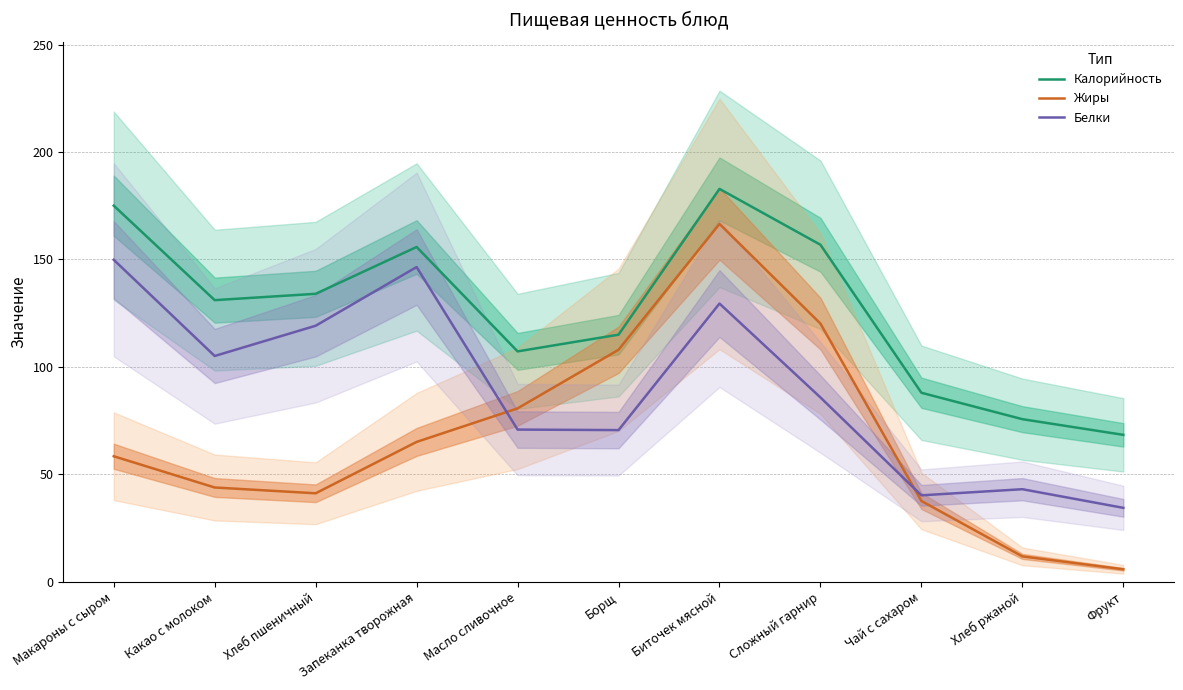

Reading left to right, extract all data points from this chart.

Калорийность: Макароны с сыром=175.0	Какао с молоком=131.0	Хлеб пшеничный=134.0	Запеканка творожная=155.8	Масло сливочное=107.2	Борщ=115.0	Биточек мясной=182.8	Сложный гарнир=156.8	Чай с сахаром=87.9	Хлеб ржаной=75.6	Фрукт=68.3
Жиры: Макароны с сыром=58.4	Какао с молоком=43.8	Хлеб пшеничный=41.1	Запеканка творожная=65.1	Масло сливочное=80.7	Борщ=107.9	Биточек мясной=166.5	Сложный гарнир=120.1	Чай с сахаром=37.6	Хлеб ржаной=11.8	Фрукт=5.8
Белки: Макароны с сыром=149.8	Какао с молоком=105.0	Хлеб пшеничный=119.1	Запеканка творожная=146.4	Масло сливочное=70.8	Борщ=70.6	Биточек мясной=129.4	Сложный гарнир=85.7	Чай с сахаром=40.2	Хлеб ржаной=43.0	Фрукт=34.4